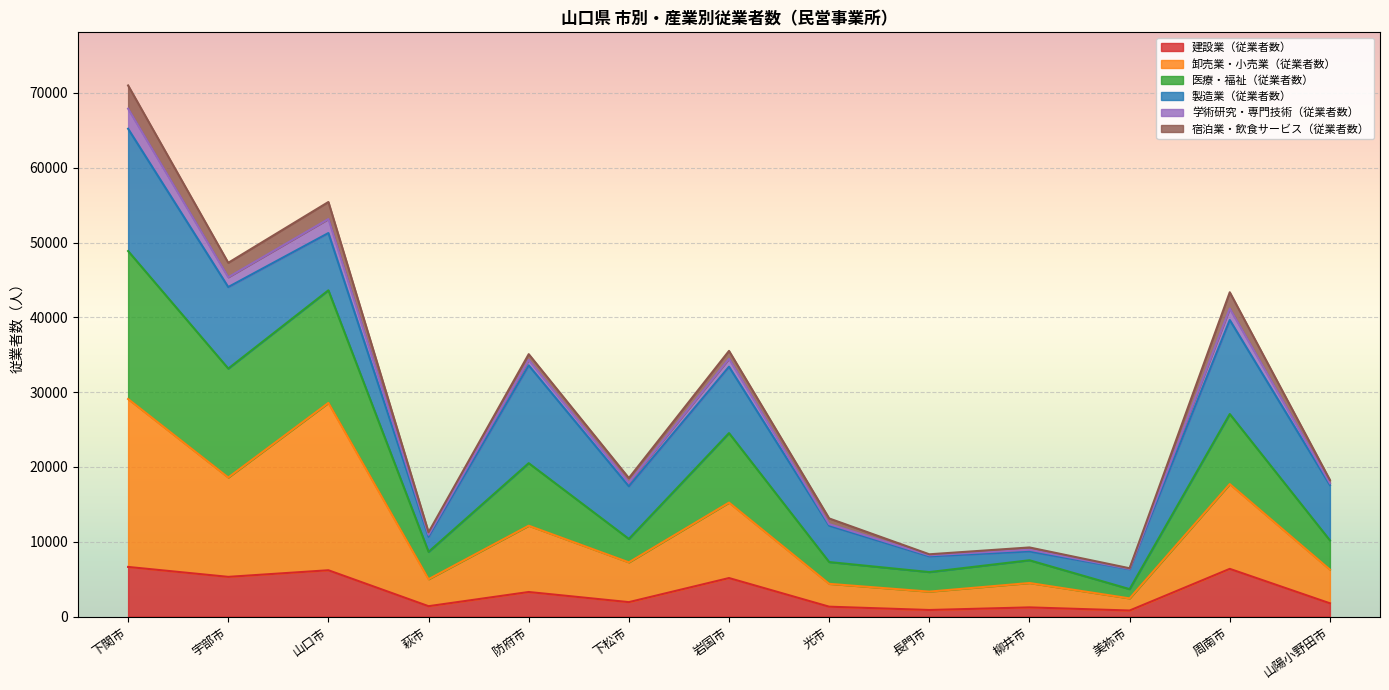

What is the highest value of the 建設業（従業者数） series?

6640